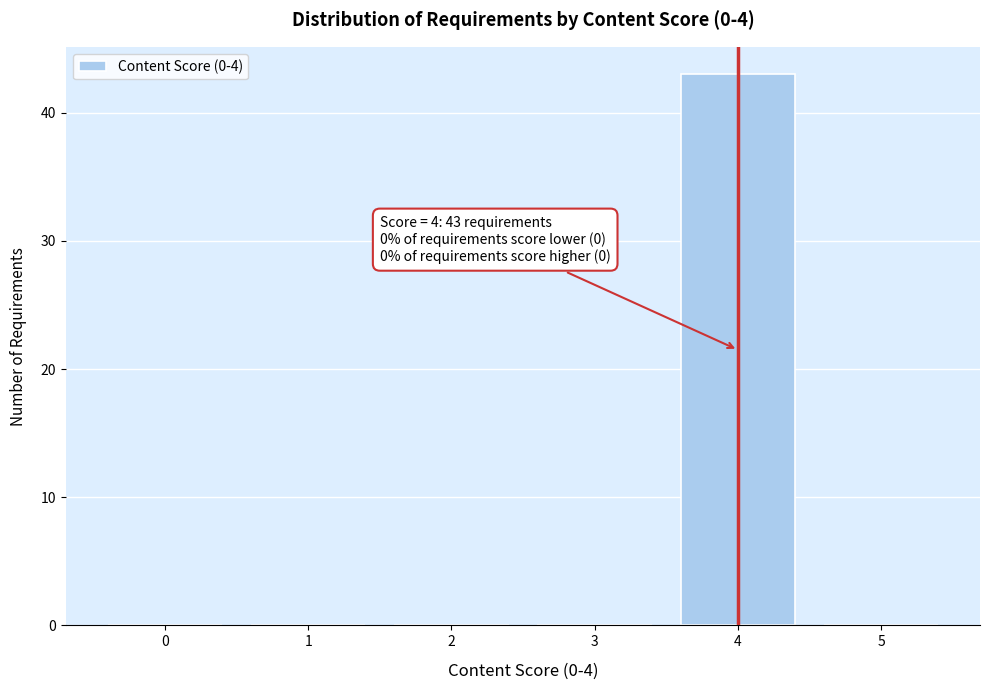

Over which range of the x-axis is the bar tallest?

3.5 to 4.5